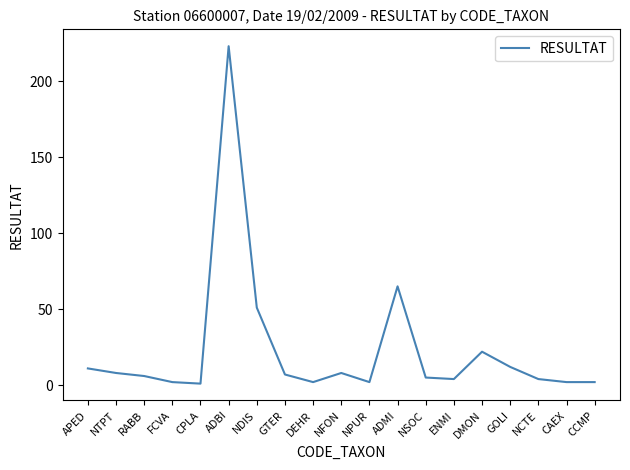

How many distinct data groups are displayed?

1